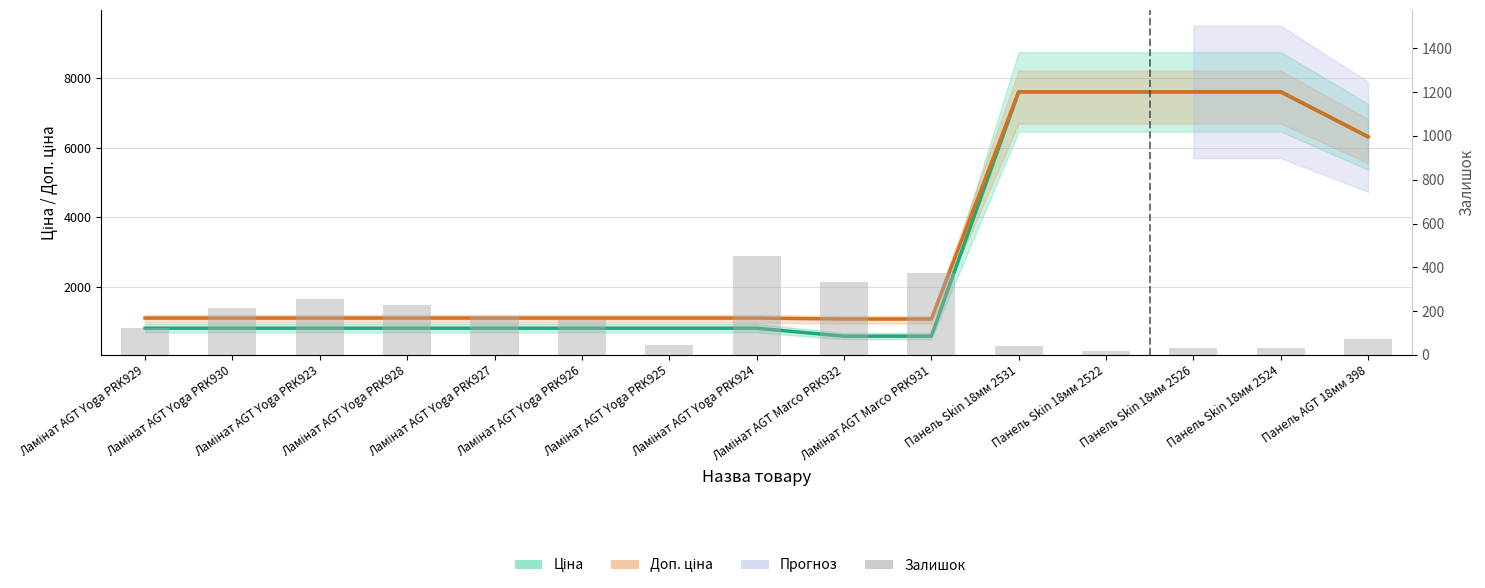

What is the highest value of the Ціна series?

7596.5